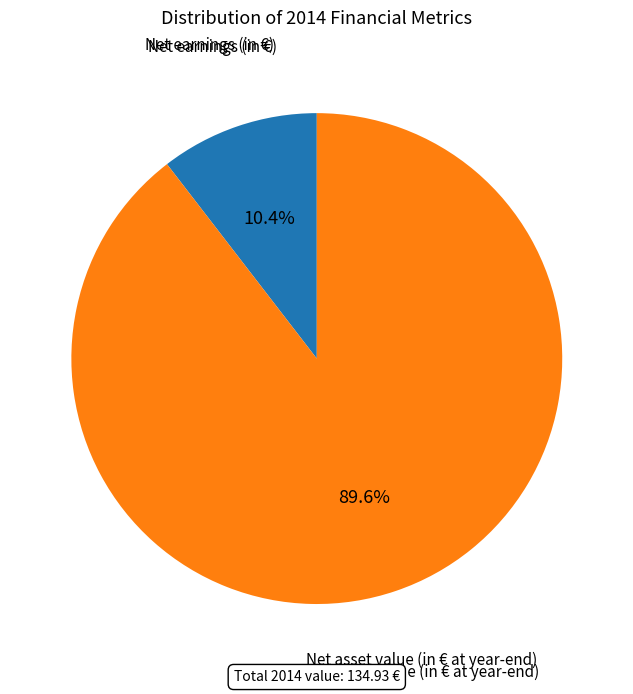

To the nearest percent, what is the difference between the largest and smallest slice percentages?

79%